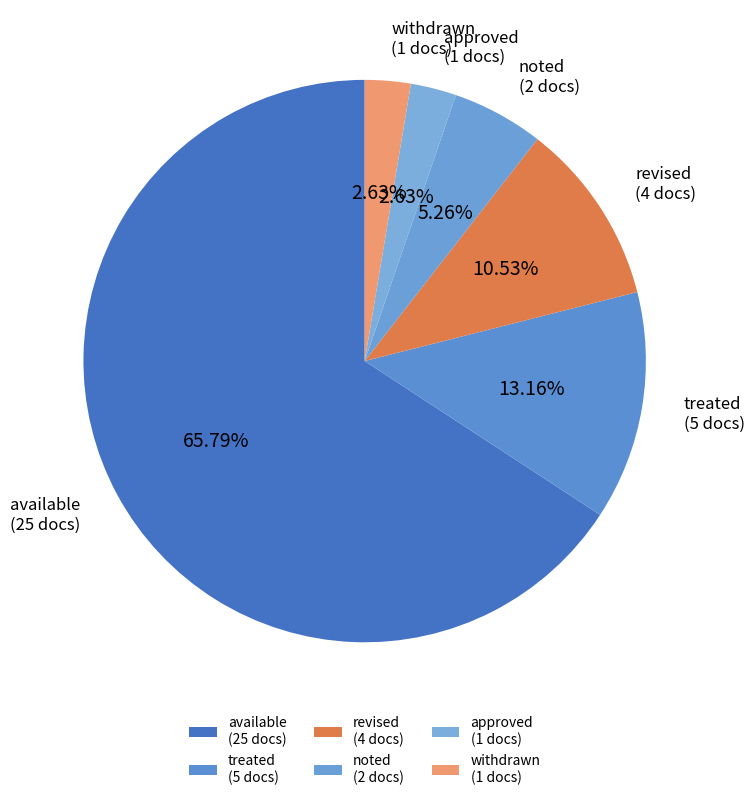

Count the number of slices in the pie.

6